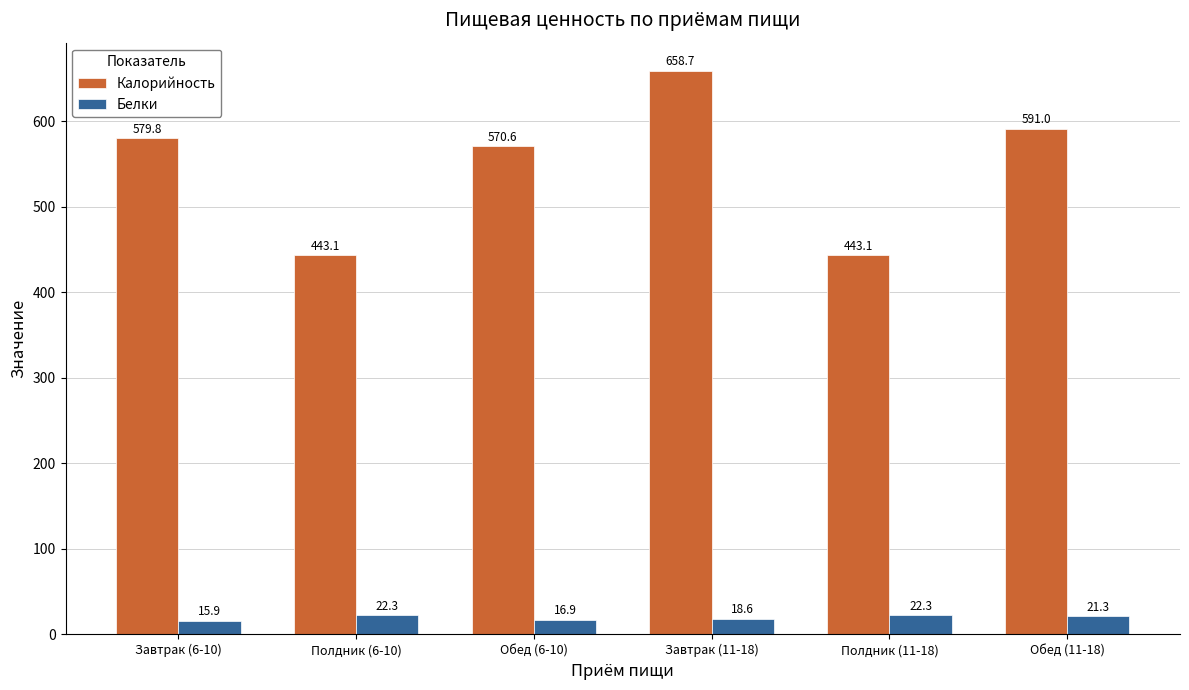

What is the difference between the Белки values at Завтрак (6-10) and Завтрак (11-18)?

2.7